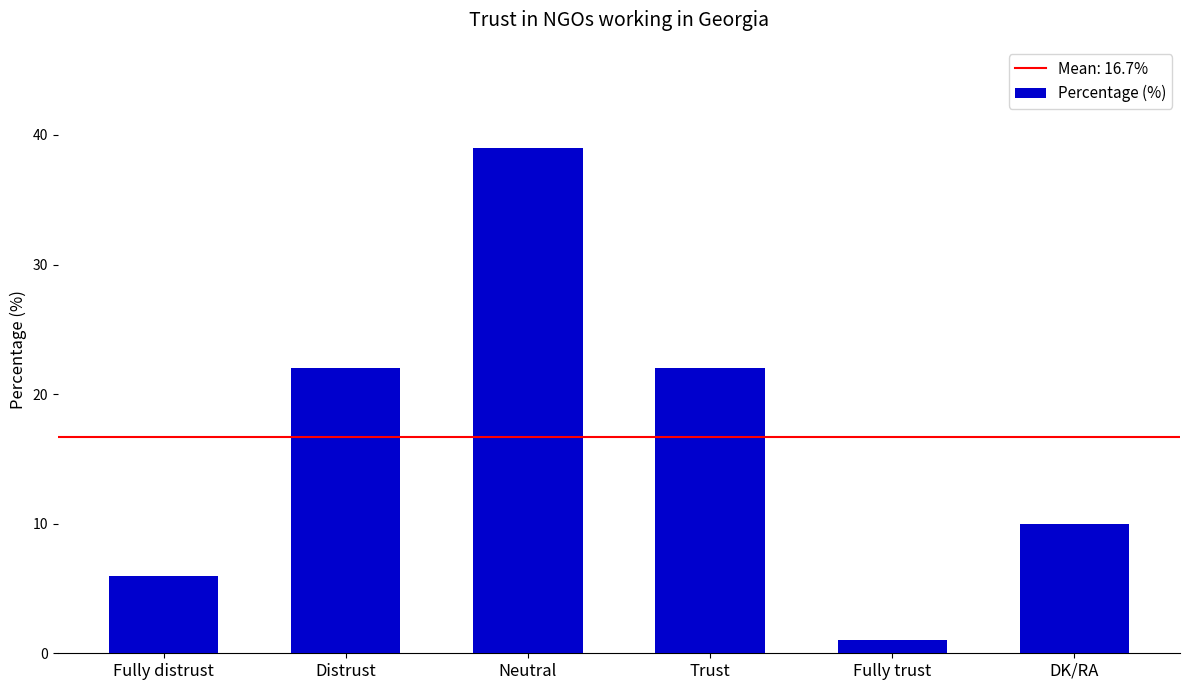

The chart shows a value of 1 at Fully trust. True or false?

True